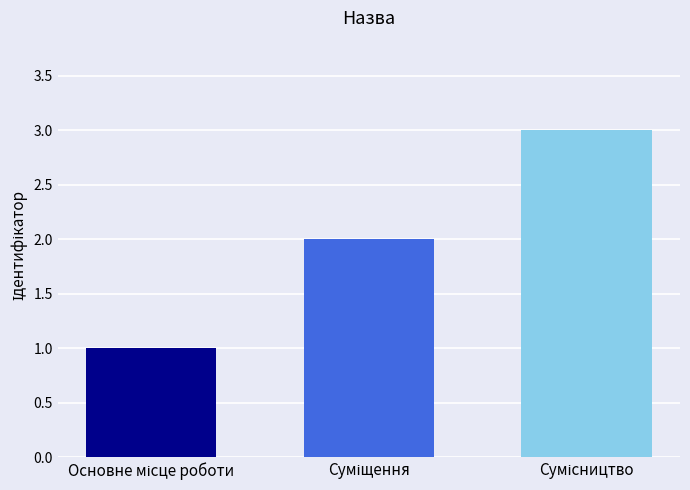

What is the greatest value displayed?

3